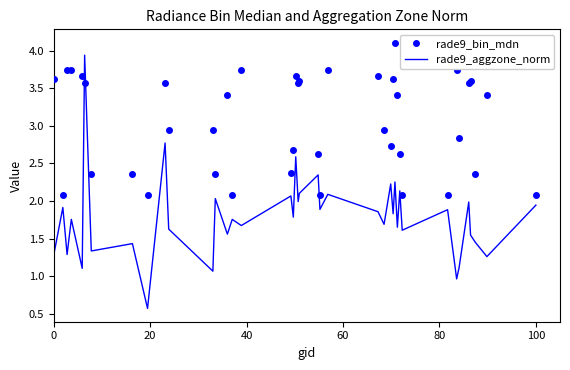

What is the difference between the maximum and minimum values in the rade9_bin_mdn series?

2.0